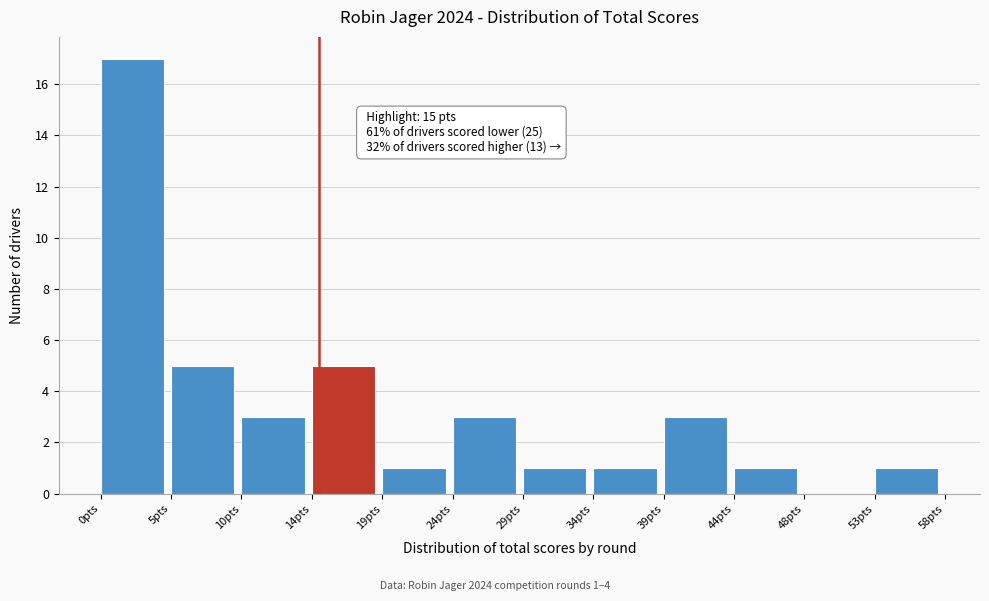

Which range on the x-axis has the tallest bar?

0.0 to 5.0